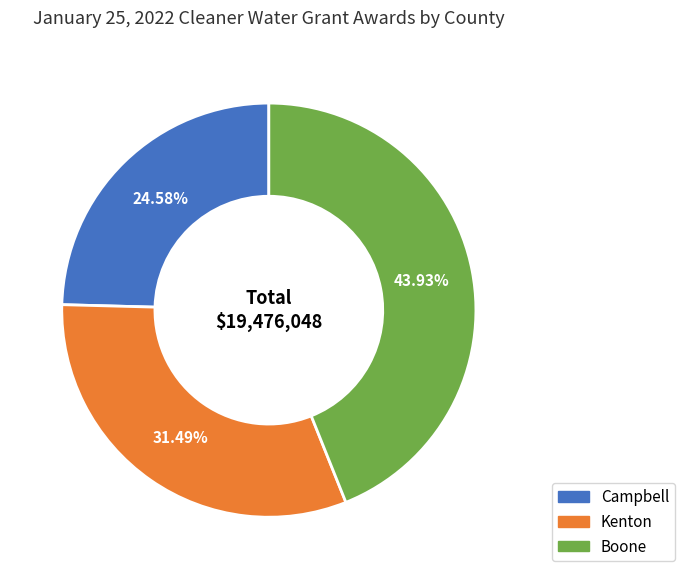

What is the ratio of the value at Kenton to the value at Campbell?

1.3